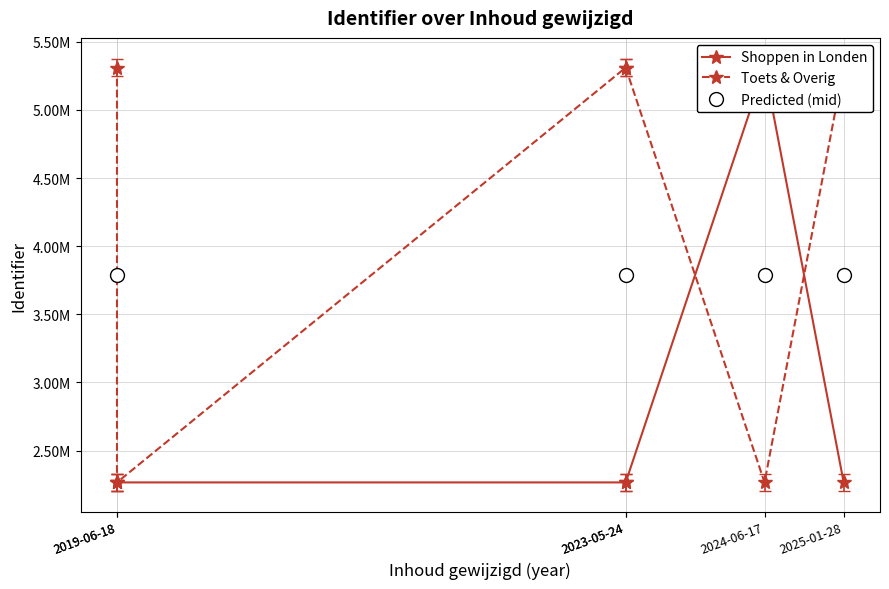

List the series in order of their overall mean, lowest first.

Shoppen in Londen, Toets & Overig